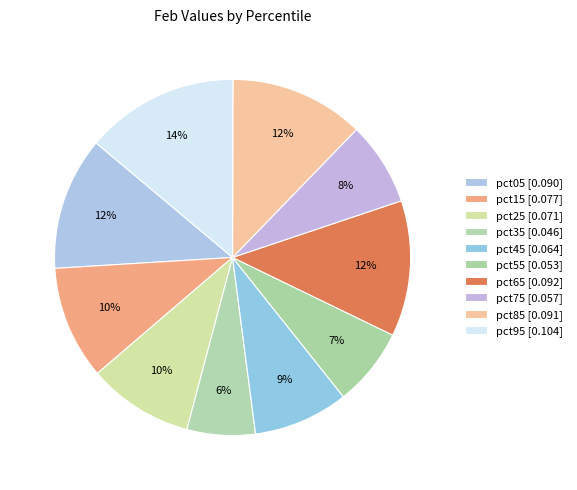

To the nearest percent, what is the difference between the pct65 and pct95 slice percentages?

2%